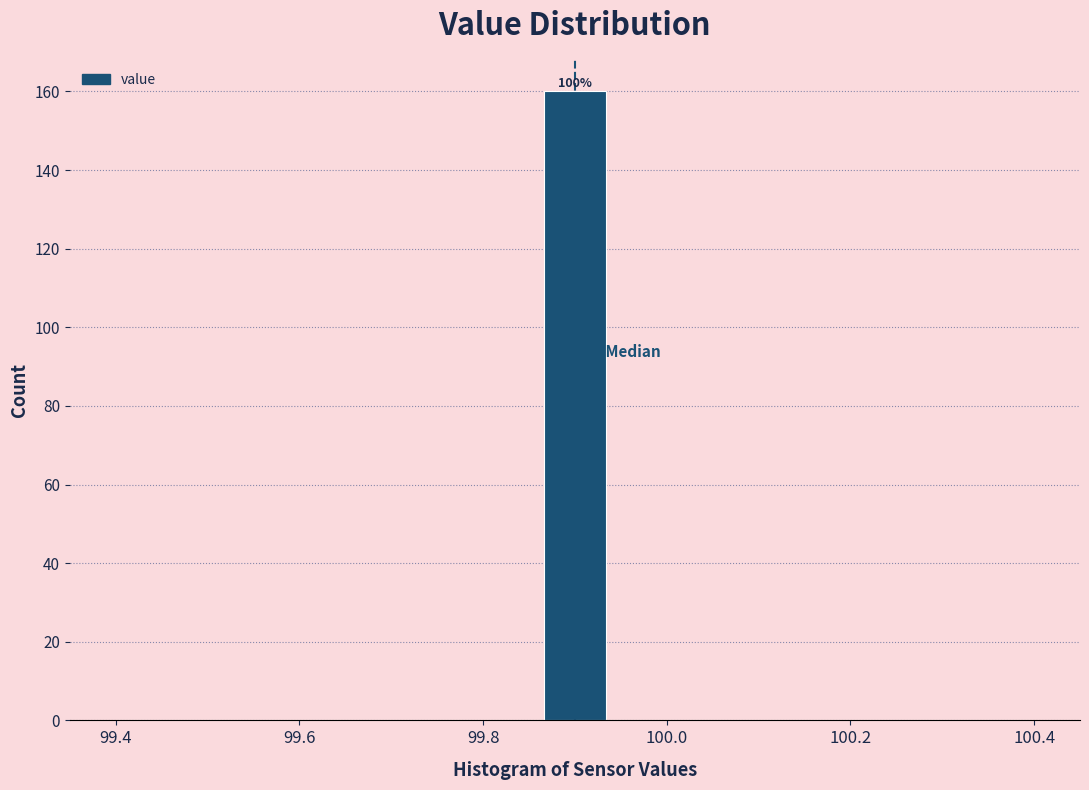

Around what value on the x-axis is the tallest bar? Give the approximate position of its centre, as read against the axis.

99.90